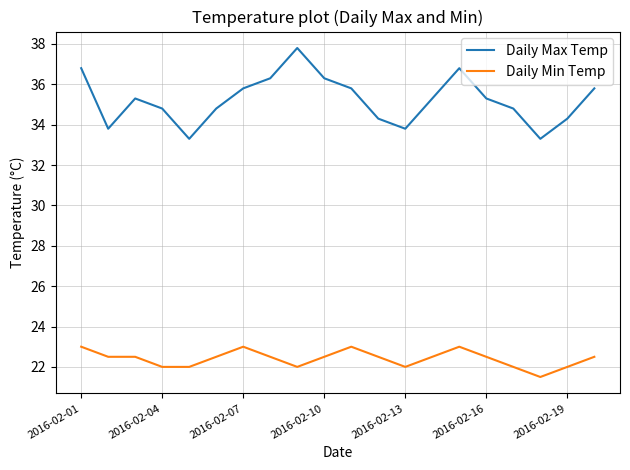

Rank the series by their average value, from lowest to highest.

Daily Min Temp, Daily Max Temp